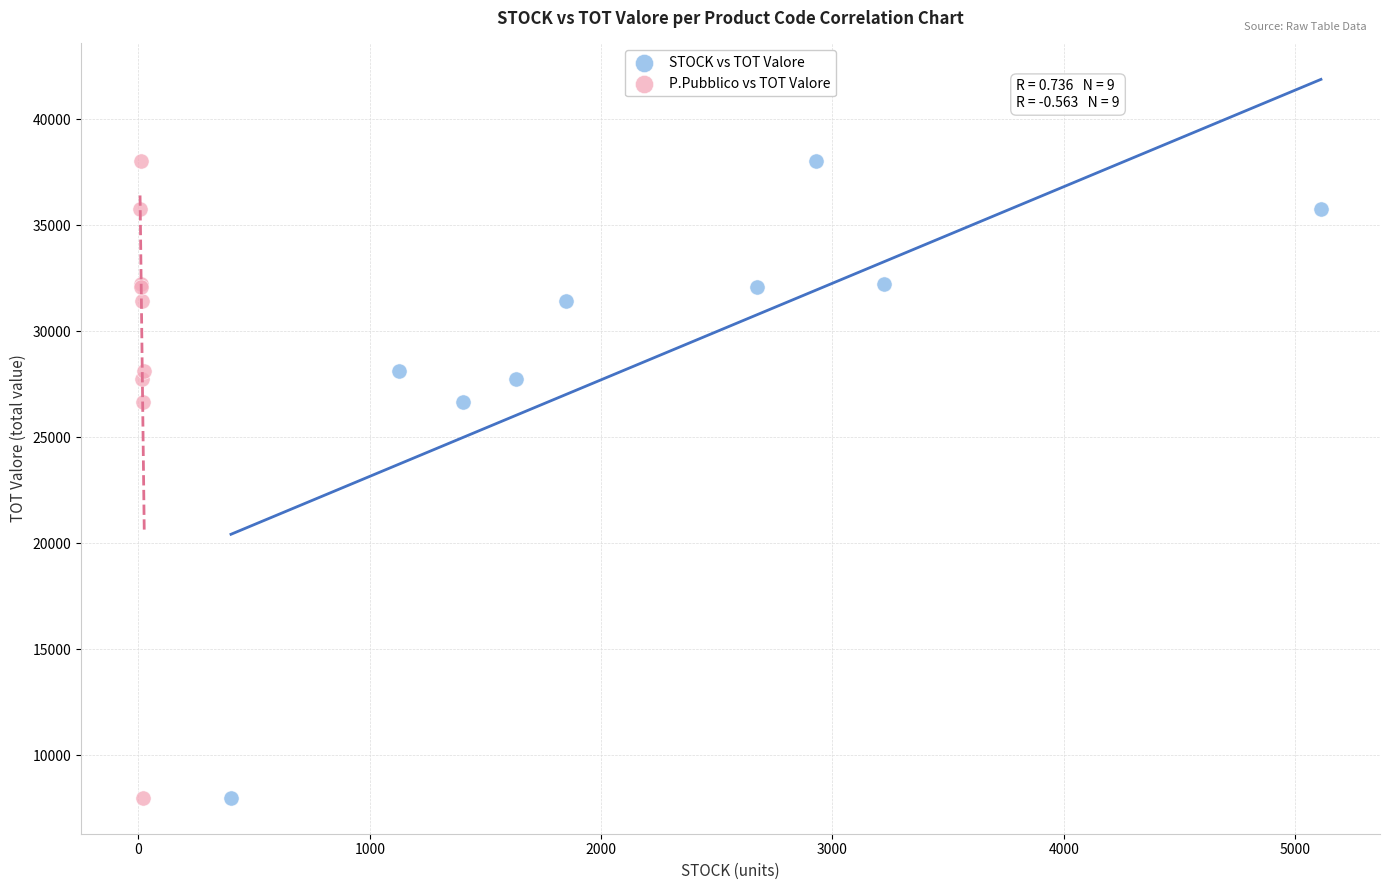

What are all the series names shown in the legend?

STOCK vs TOT Valore, P.Pubblico vs TOT Valore